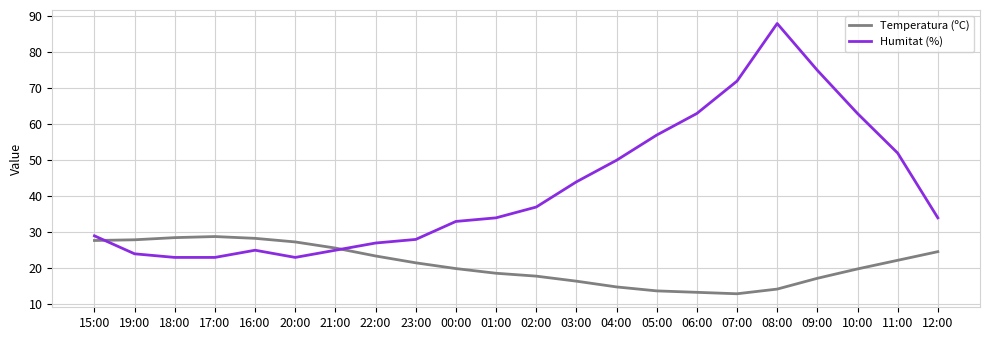

How many intersections are there between Temperatura (ºC) and Humitat (%)?

2